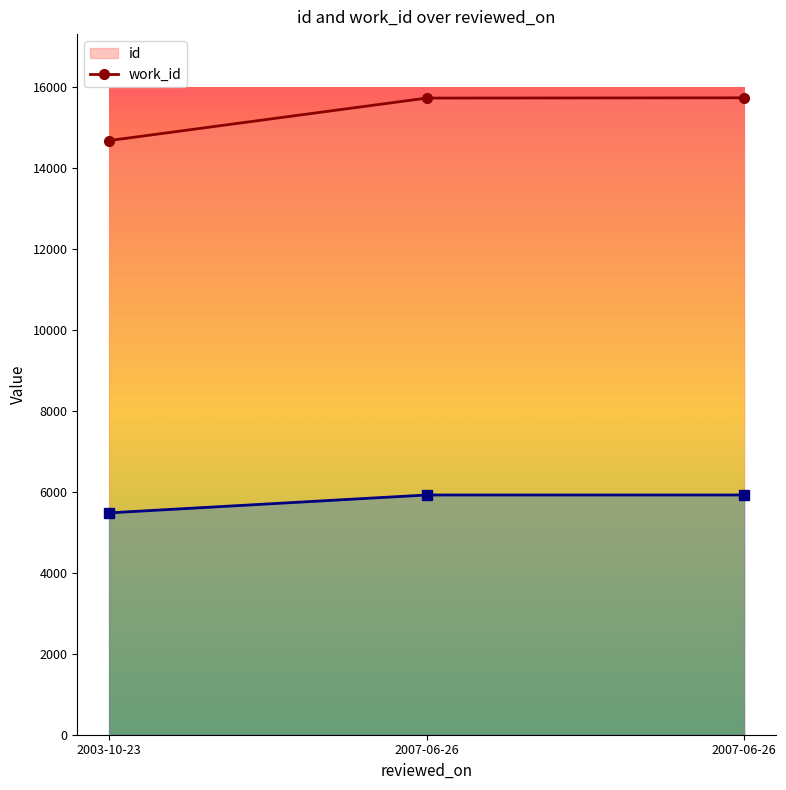

What is the spread (max minus min) of values at 2003-10-23?

9201